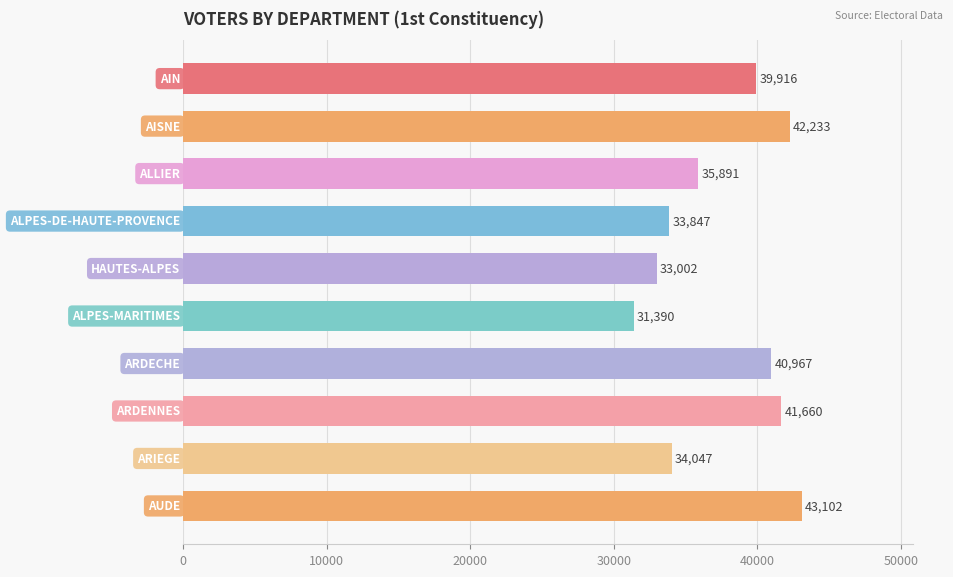

What is the smallest value displayed?

31390